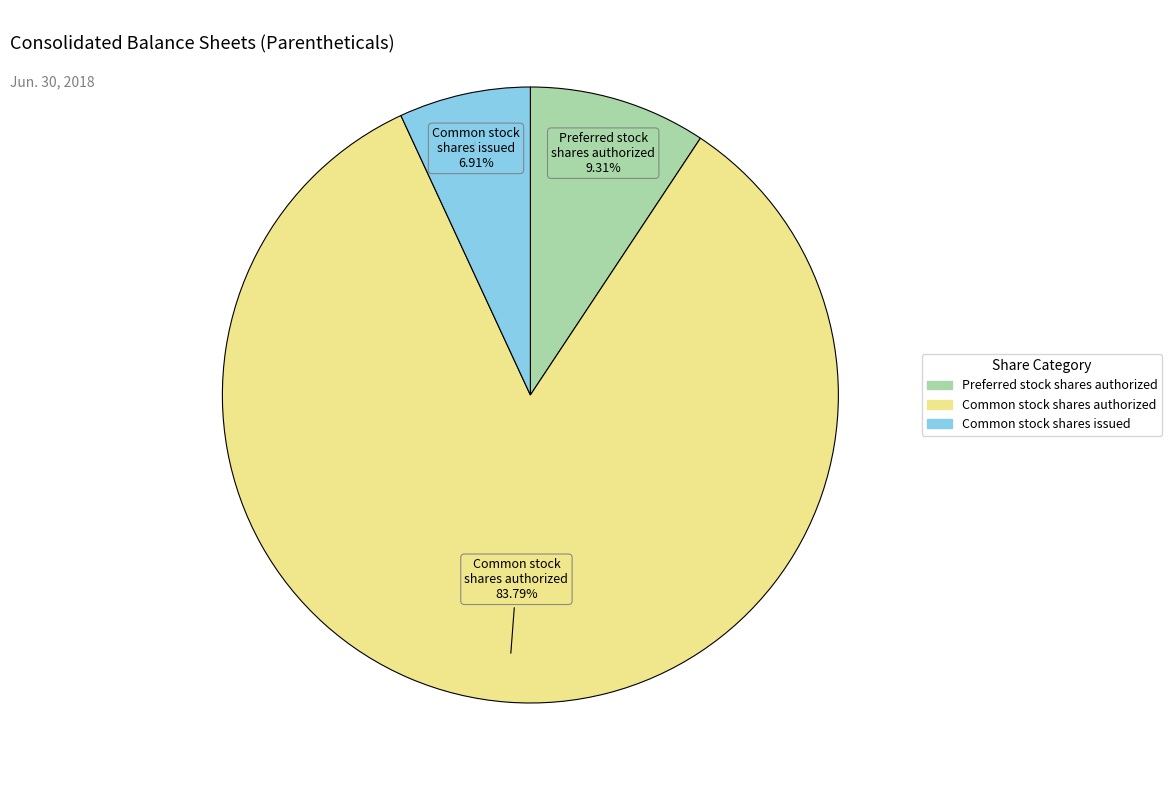

Is there any slice that represents more than half of the pie?

Yes